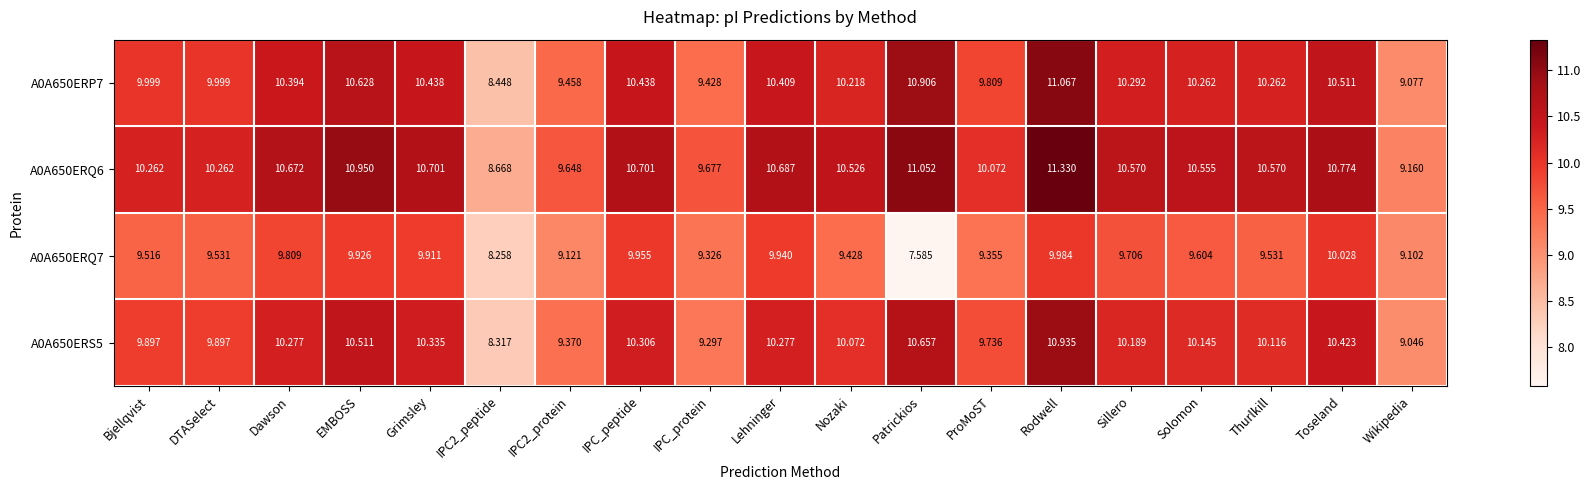

At which label does A0A650ERQ7 reach its peak?

Toseland